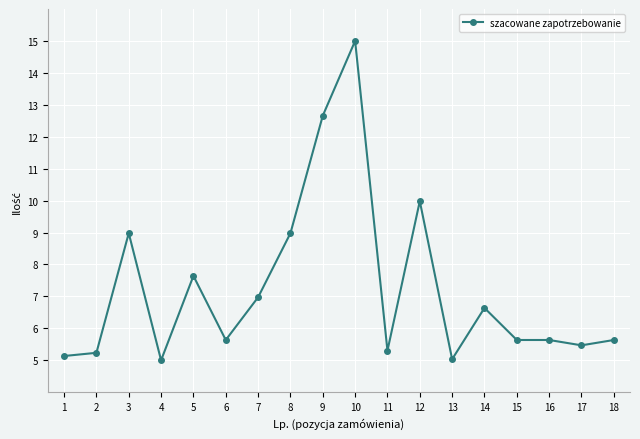

What is the smallest value displayed?

5.0